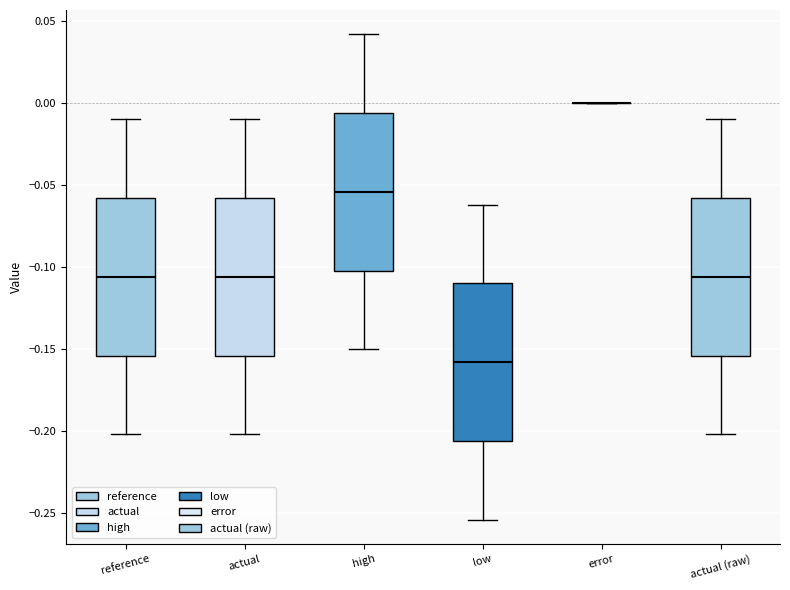

Reading left to right, transcribe this box plot: for each box, give where its median line is, the range the box spans, and where its two whiskers end, as read against the y-axis. The values are not printed on the chart, so give them approximately, as read against the axis.

reference: median -0.105, box -0.155 to -0.060, whiskers -0.200 to -0.010
actual: median -0.105, box -0.155 to -0.060, whiskers -0.200 to -0.010
high: median -0.055, box -0.100 to -0.005, whiskers -0.150 to 0.040
low: median -0.160, box -0.205 to -0.110, whiskers -0.255 to -0.060
error: box collapsed to a line at 0.000, whiskers 0.000 to 0.000
actual (raw): median -0.105, box -0.155 to -0.060, whiskers -0.200 to -0.010